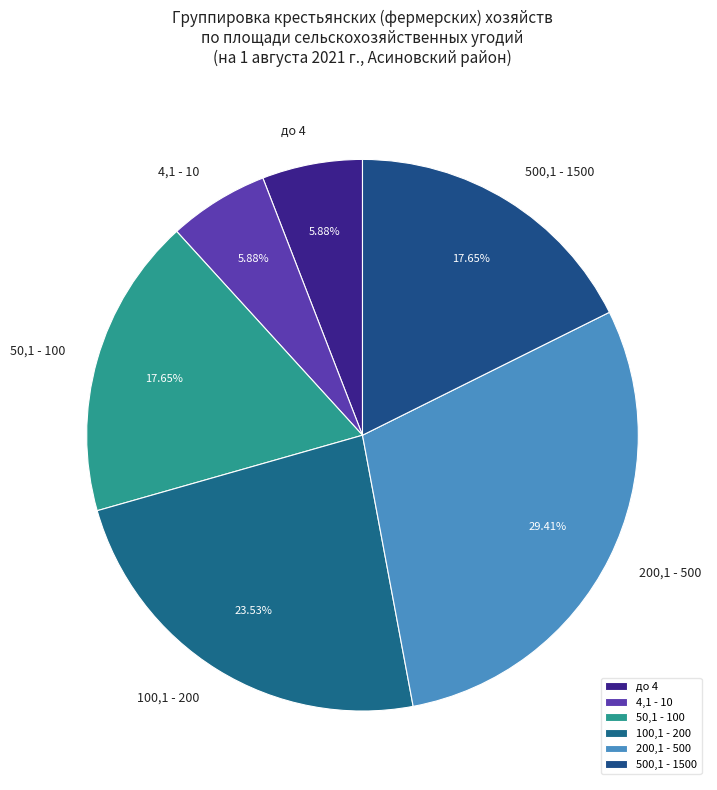

Does any single category account for the majority?

No